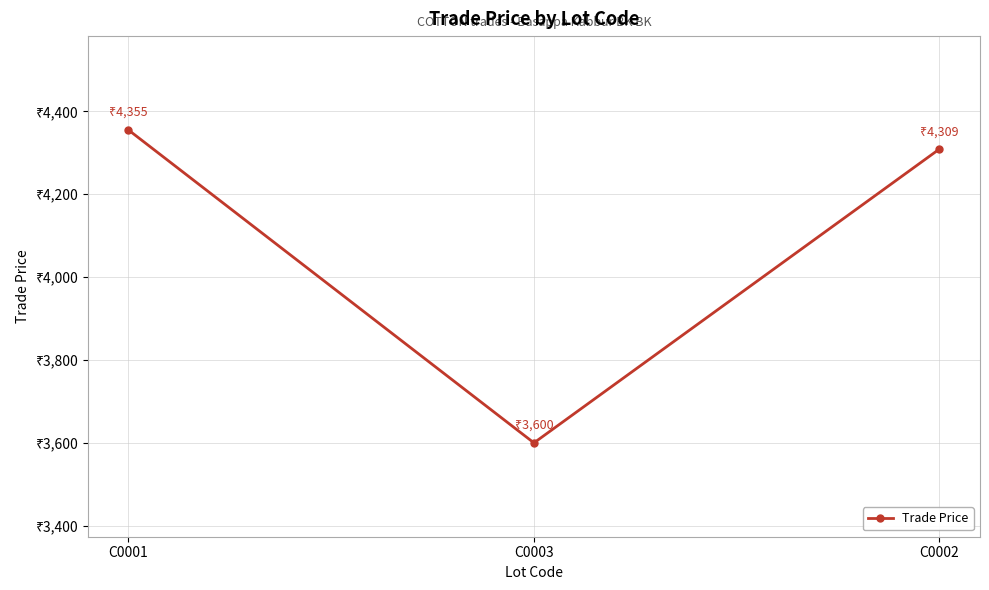

Which has a higher value, C0001 or C0002?

C0001